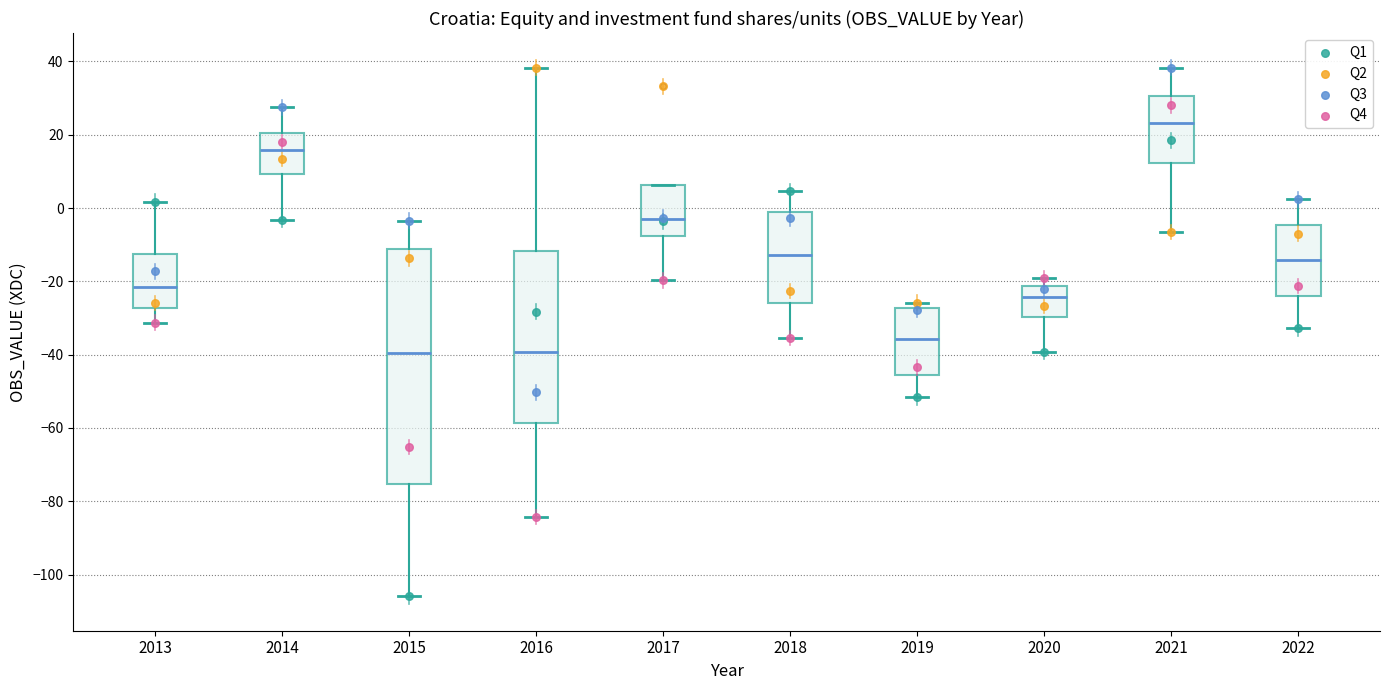

Which box is the tallest, from its lower edge to its upper edge?

2015